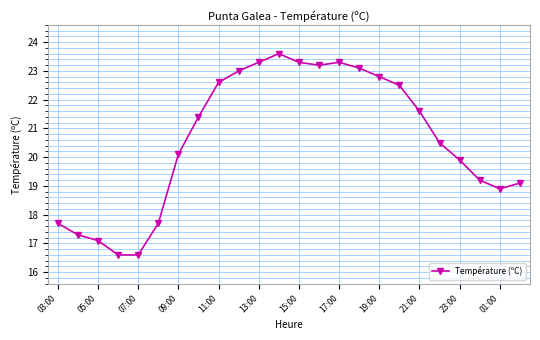

How many data points are less than 21?

12